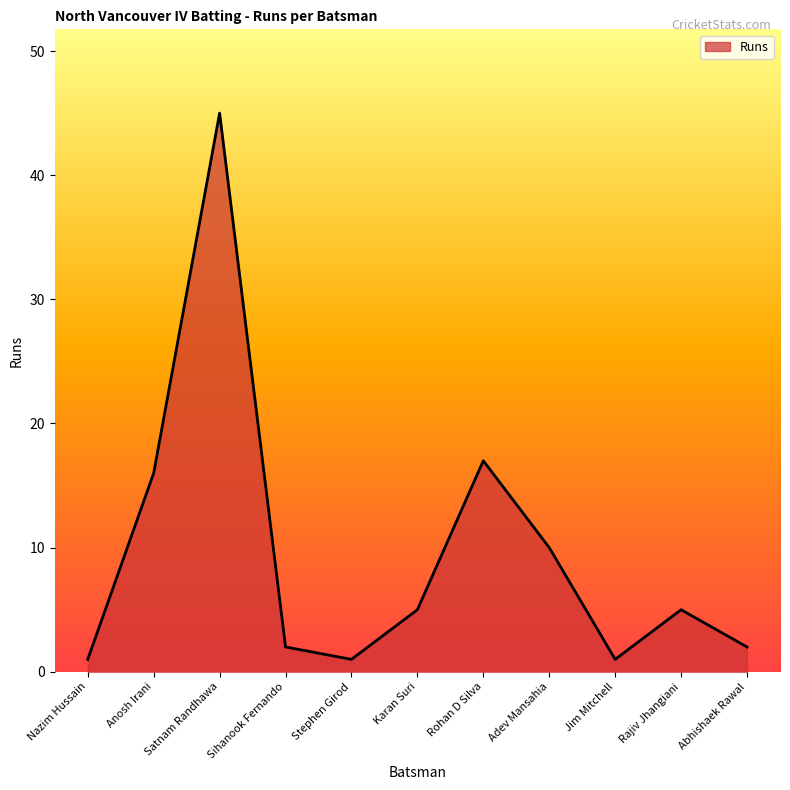

What position from the left is Satnam Randhawa?

3